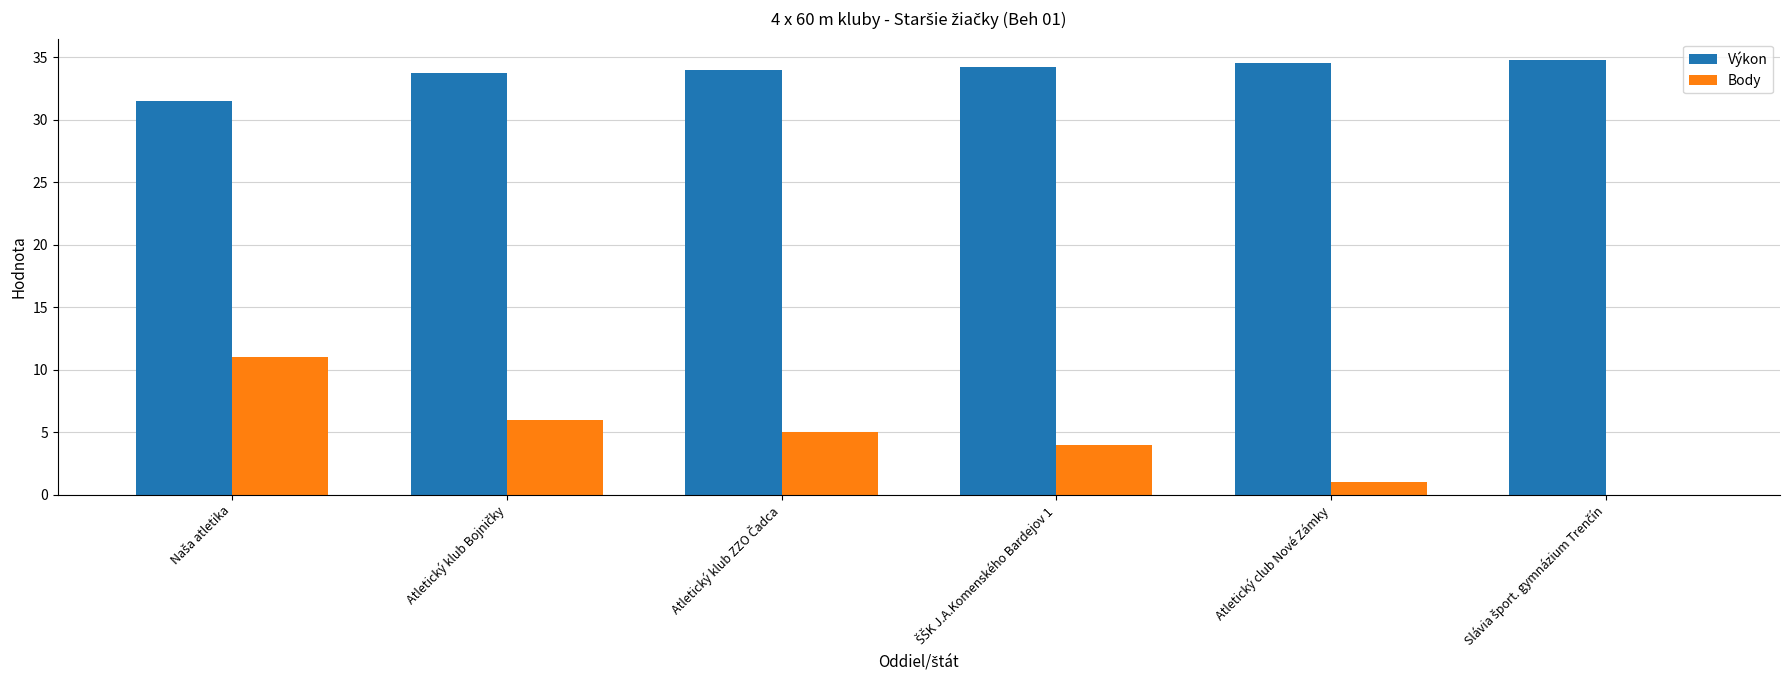

Count the number of categories in the chart.

6